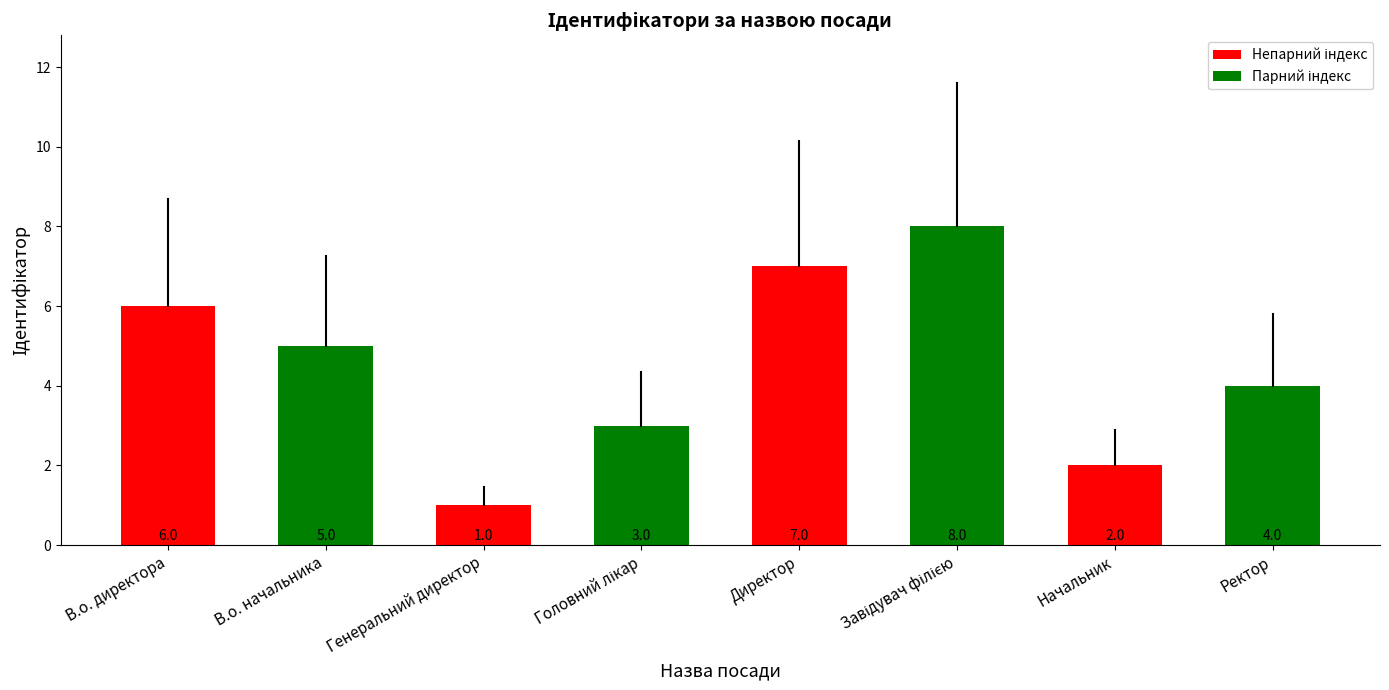

At which label is the value closest to 4?

Ректор